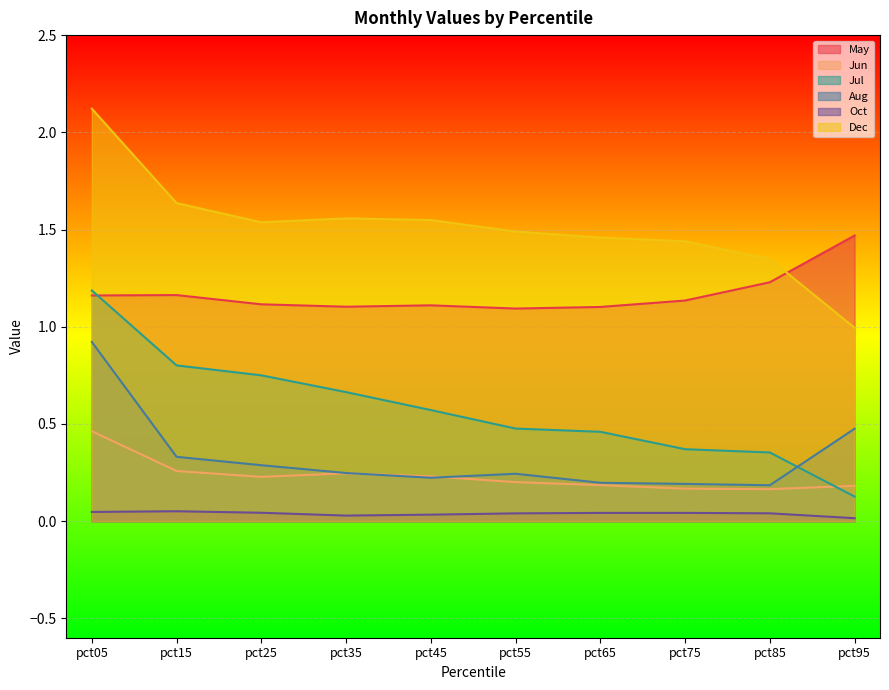

What is the maximum value shown in the chart?

2.1